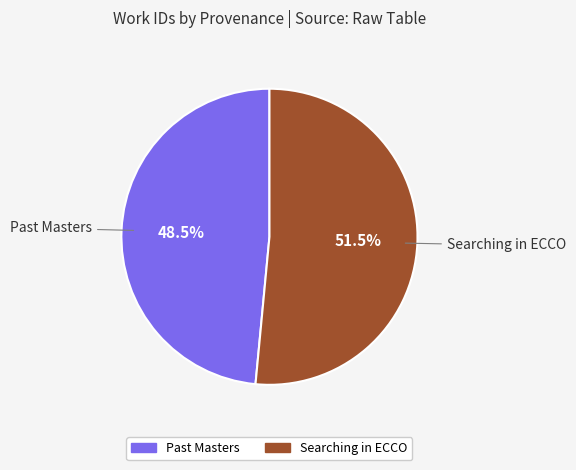

Which has a higher value, Past Masters or Searching in ECCO?

Searching in ECCO